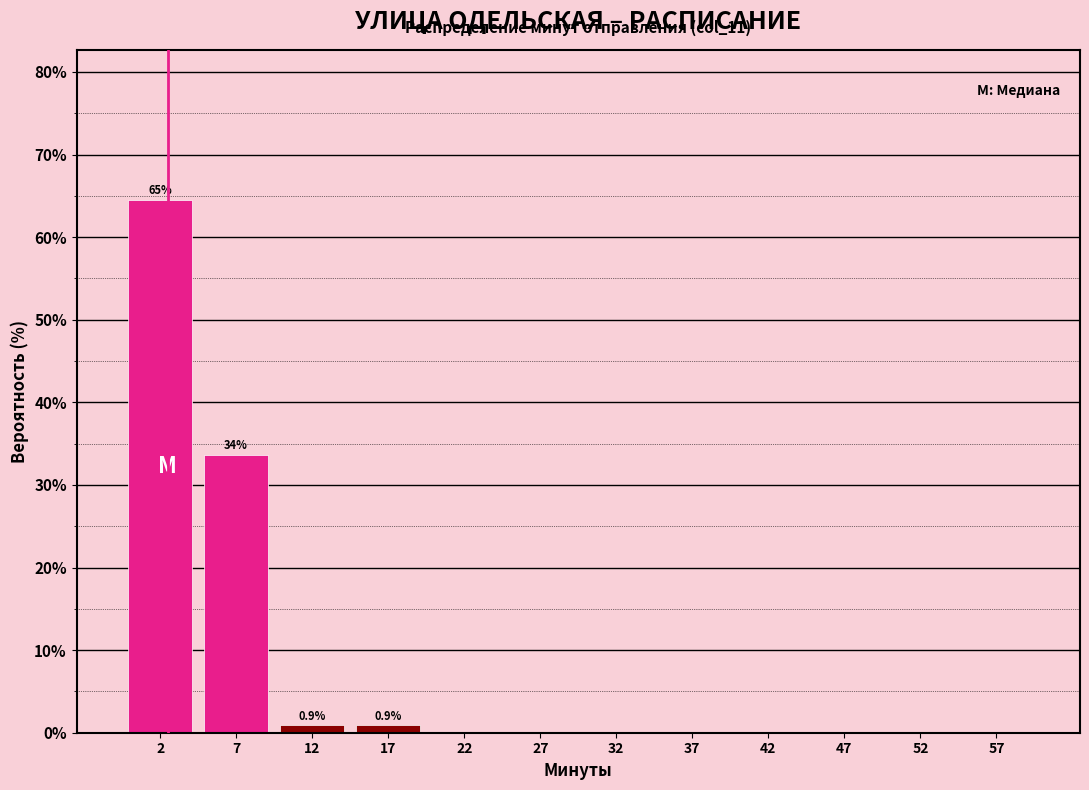

Over which range of the x-axis is the bar tallest?

0 to 5